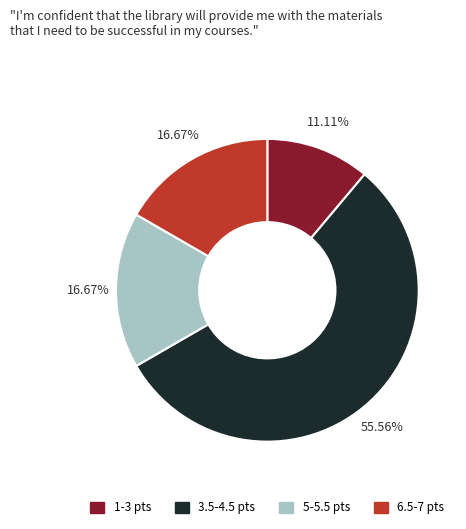

How many segments does this pie chart have?

4